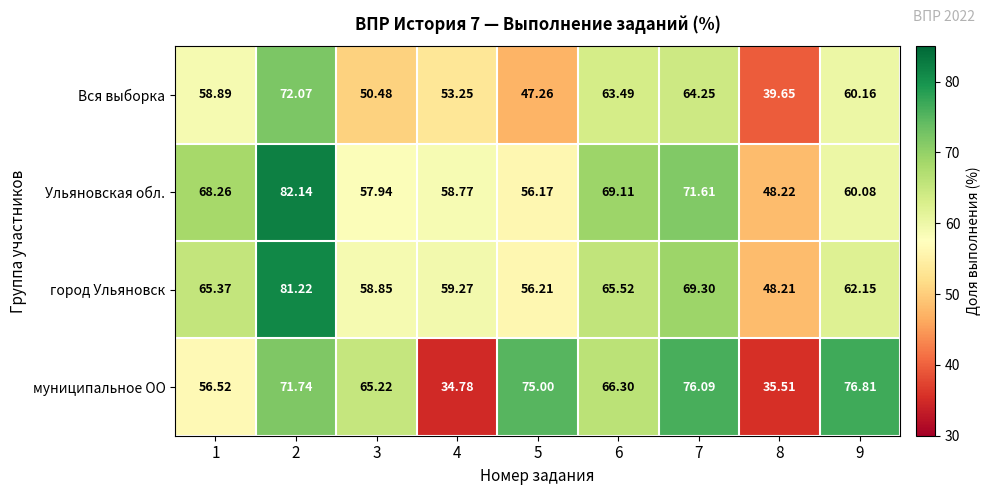

Which series changed the most between 5 and 9?

Вся выборка